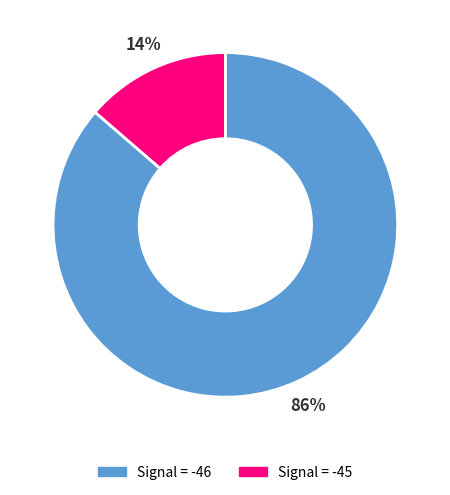

To the nearest percent, what is the average slice percentage?

50%